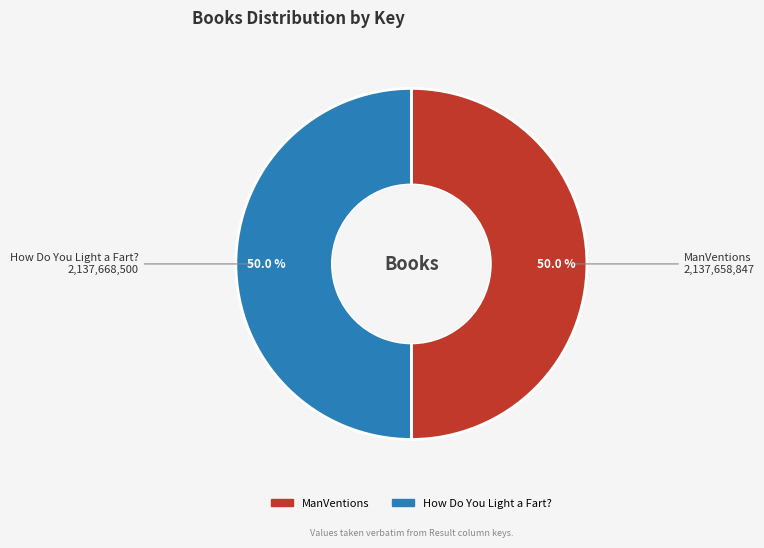

What is the ratio of the value at ManVentions to the value at How Do You Light a Fart??

1.0